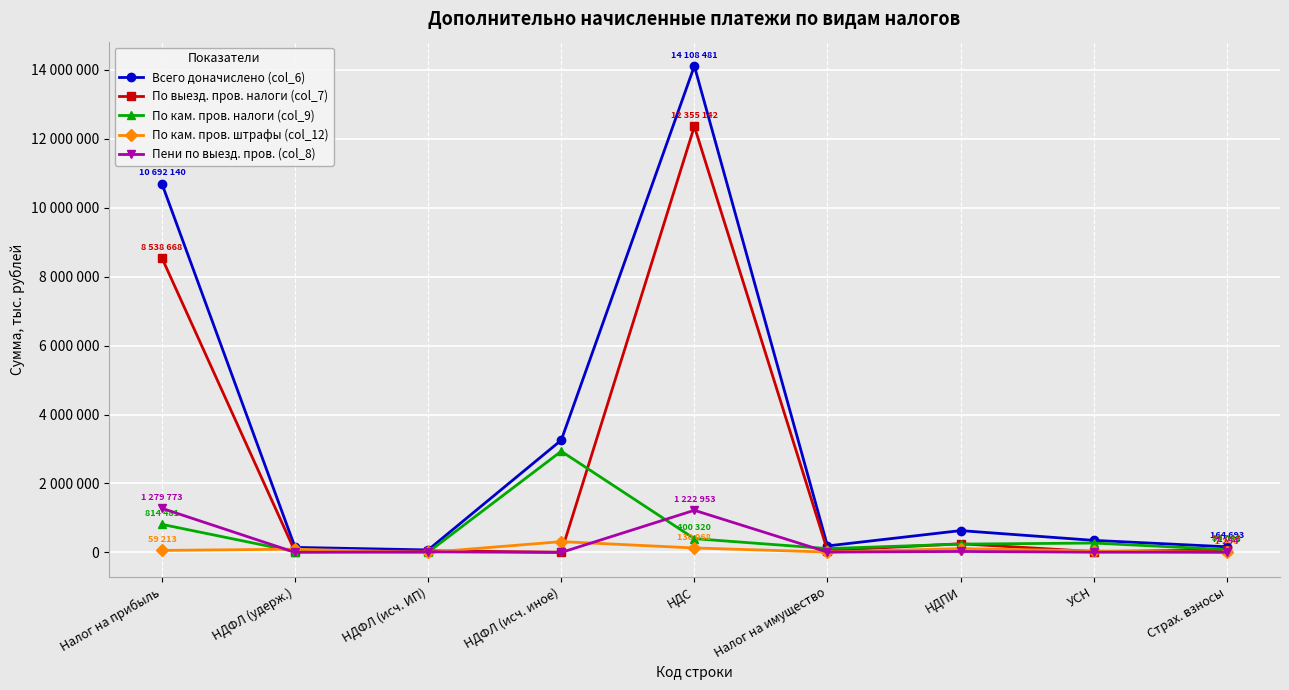

What is the value of the Всего доначислено (col_6) point at the 2nd from the left?

146913